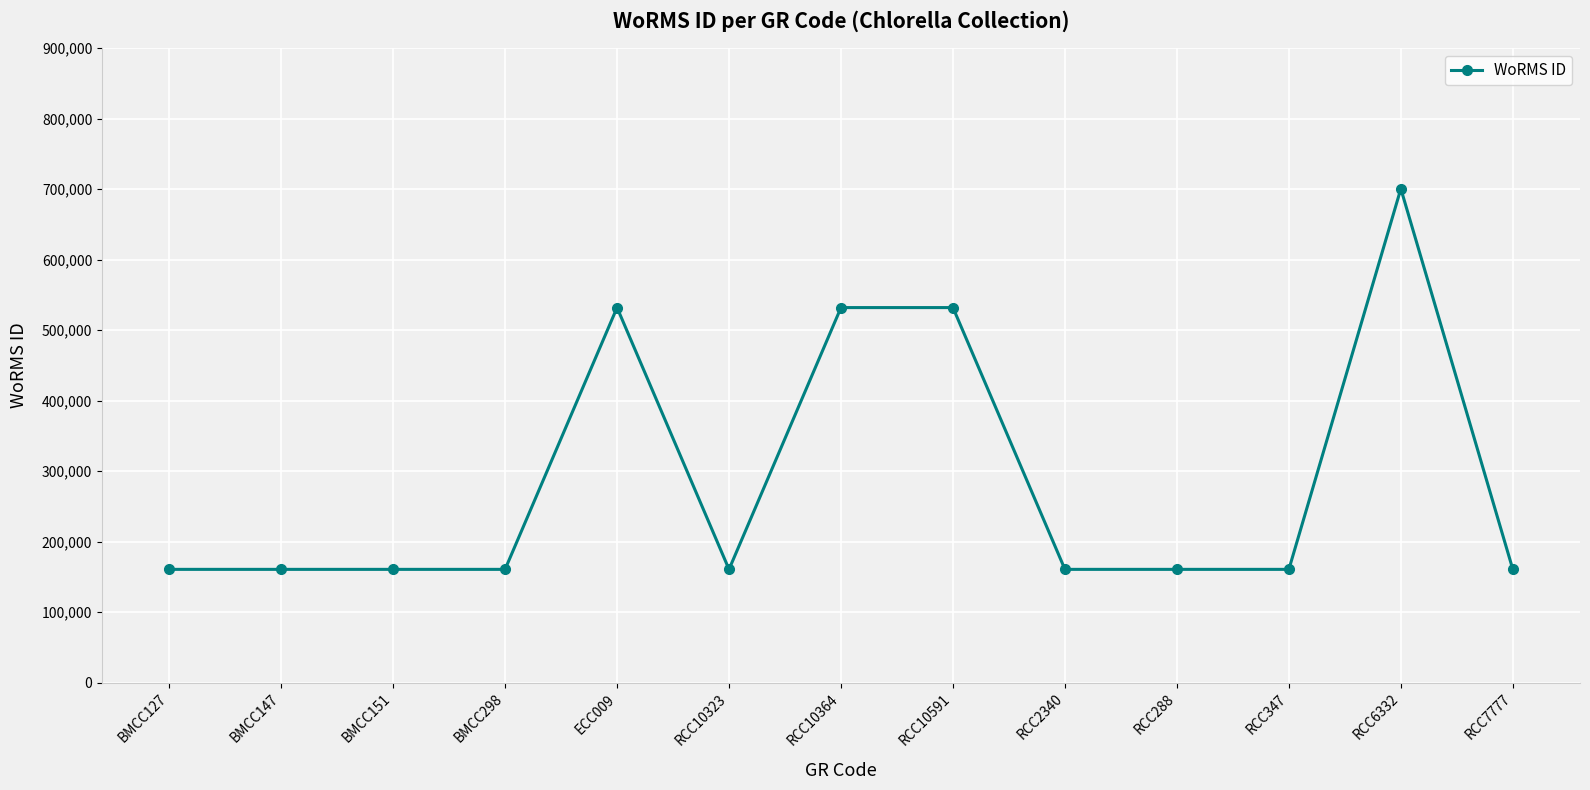

What is the difference between the second highest and second lowest values?

371453